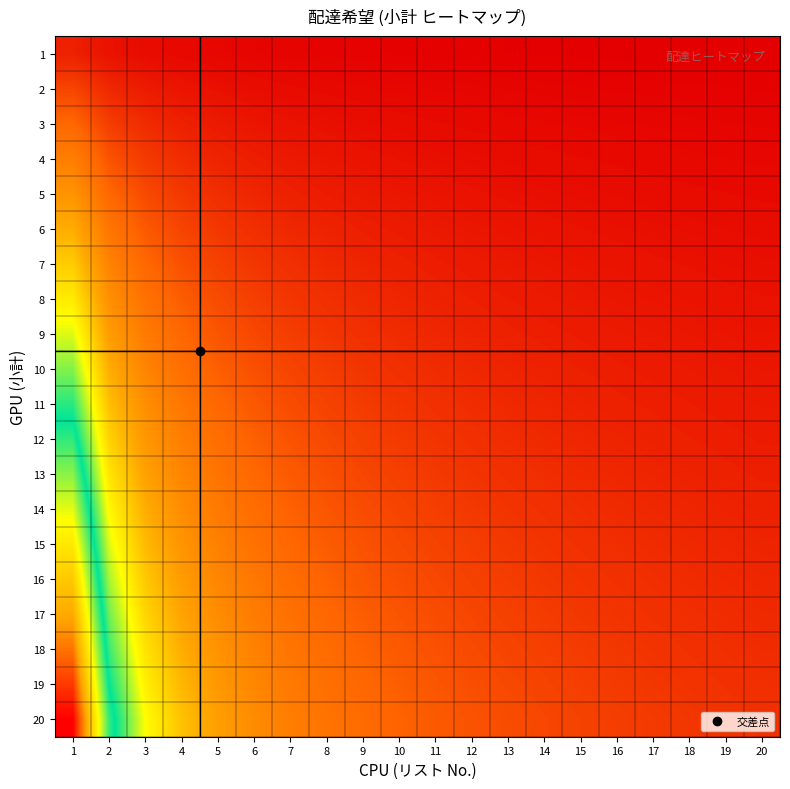

Rank the series at 18 from highest to lowest value.

20, 19, 18, 17, 16, 15, 14, 13, 12, 11, 10, 9, 8, 7, 6, 5, 4, 3, 2, 1